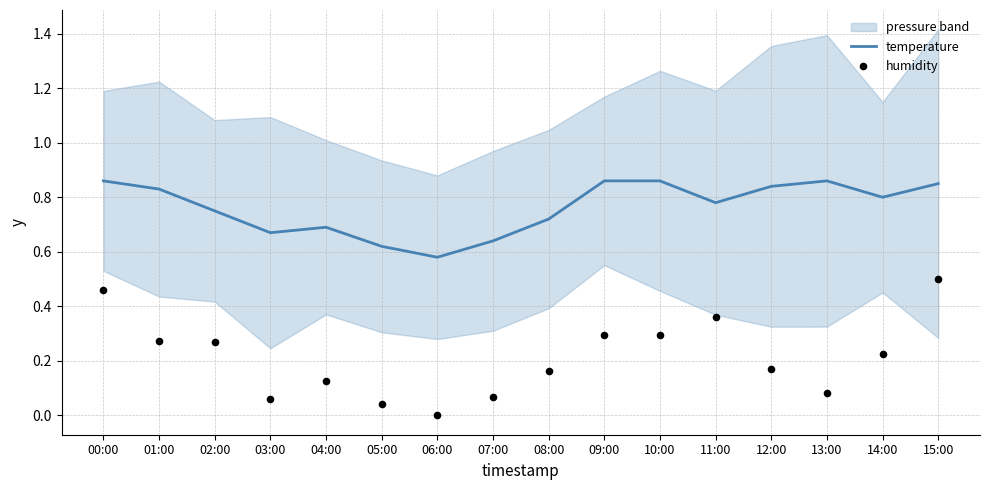

Which series has the largest total across all categories?

temperature